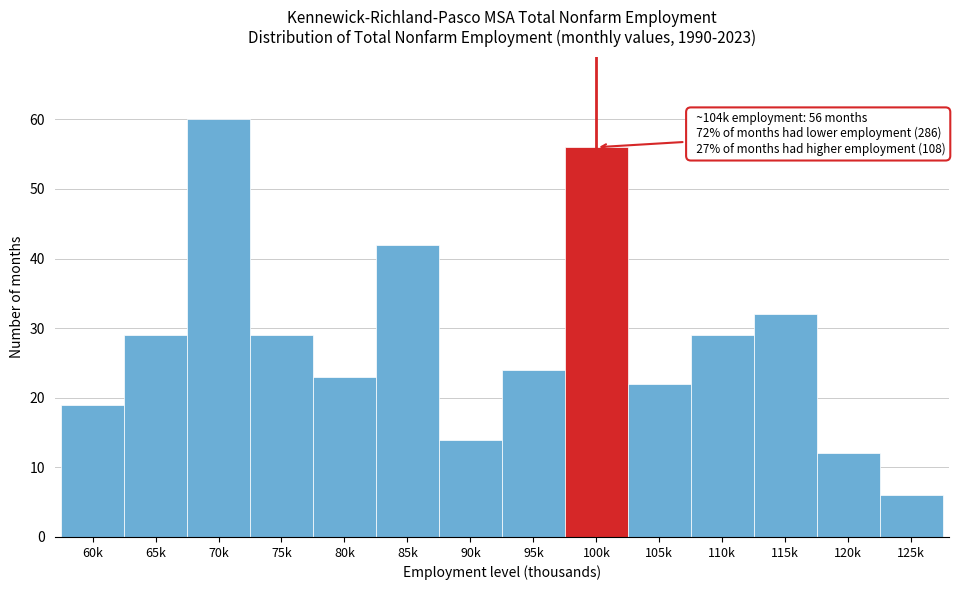

Reading right to left, transcribe all the data shown in this chart.

6	12	32	29	22	56	24	14	42	23	29	60	29	19